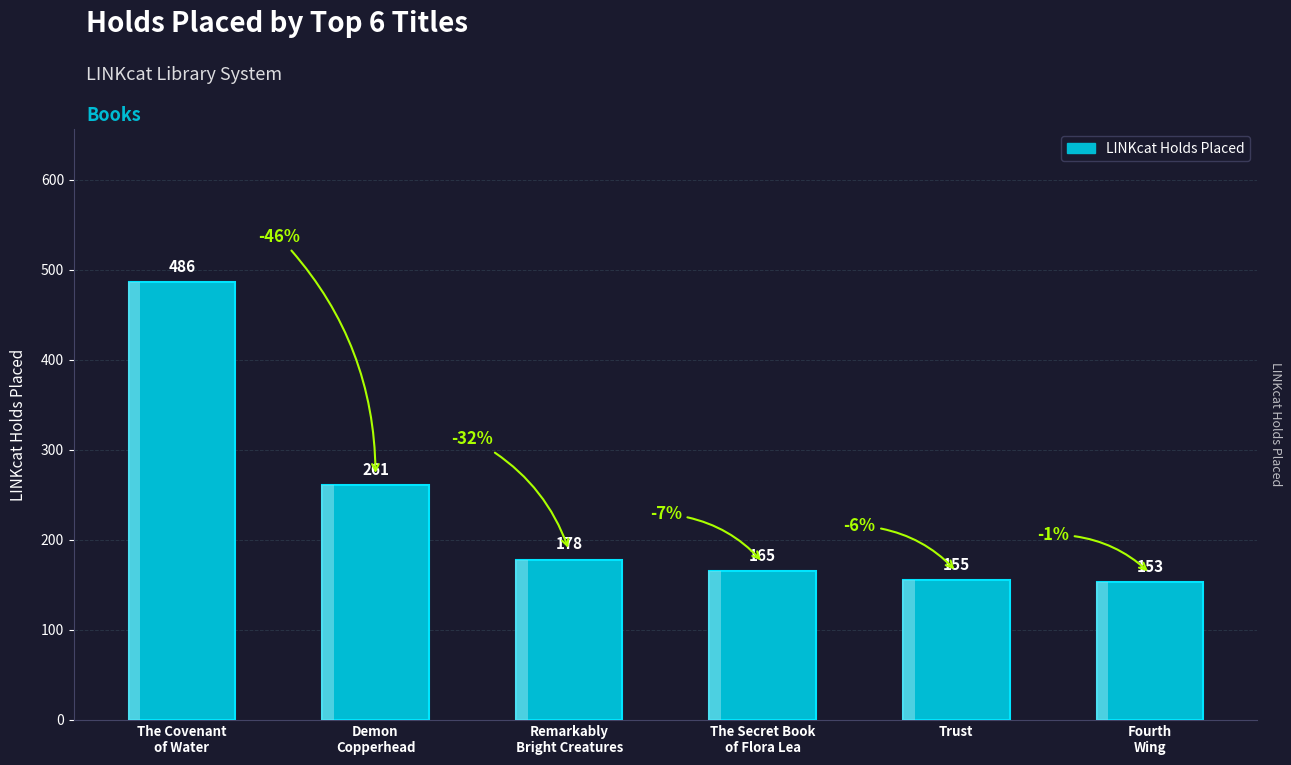

Rank the categories by value from lowest to highest.

Fourth
Wing, Trust, The Secret Book
of Flora Lea, Remarkably
Bright Creatures, Demon
Copperhead, The Covenant
of Water